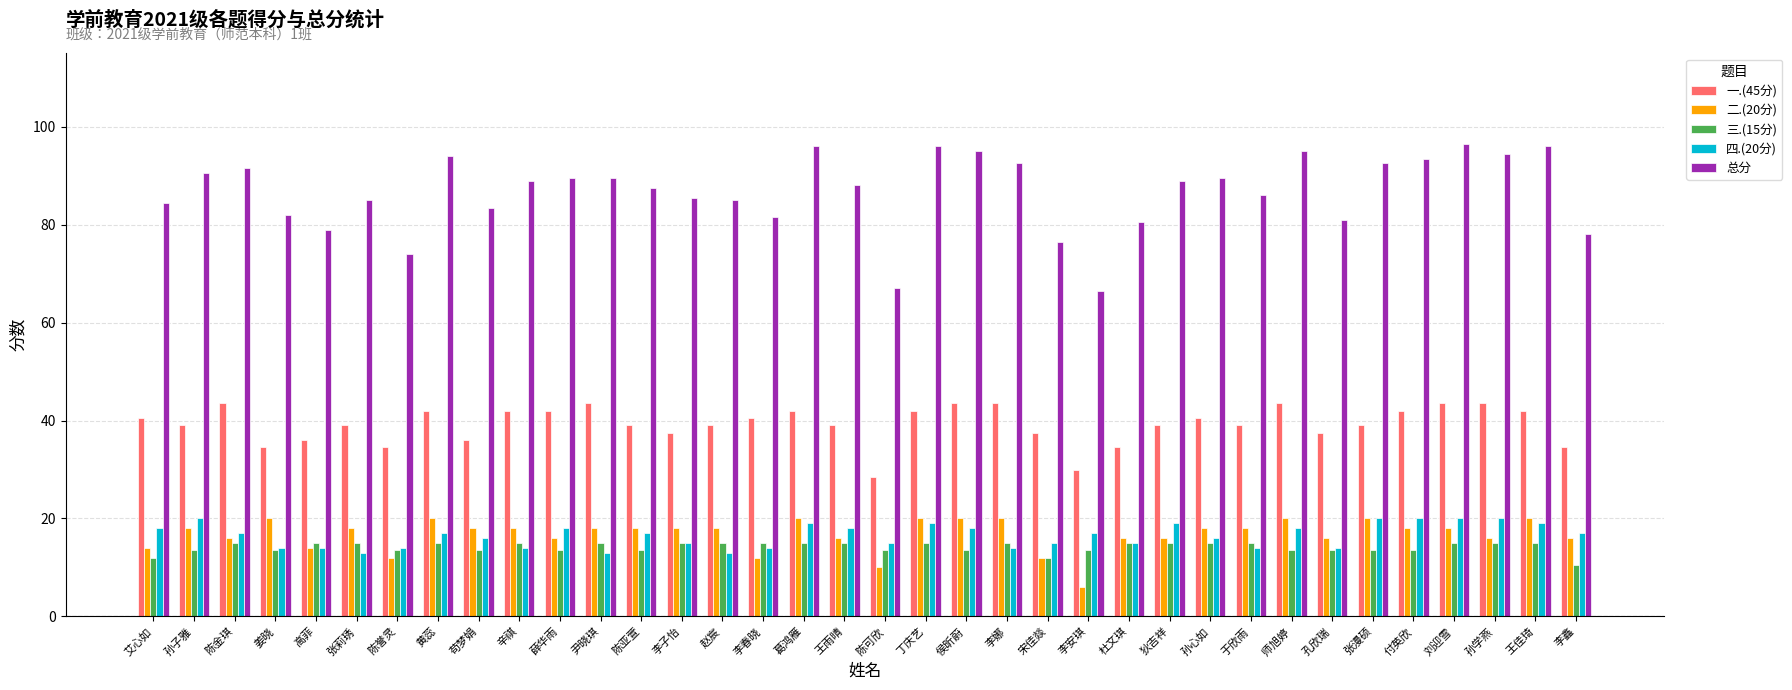

What is the sum of the 二.(20分) values at 高菲 and 孙子雅?

32.0